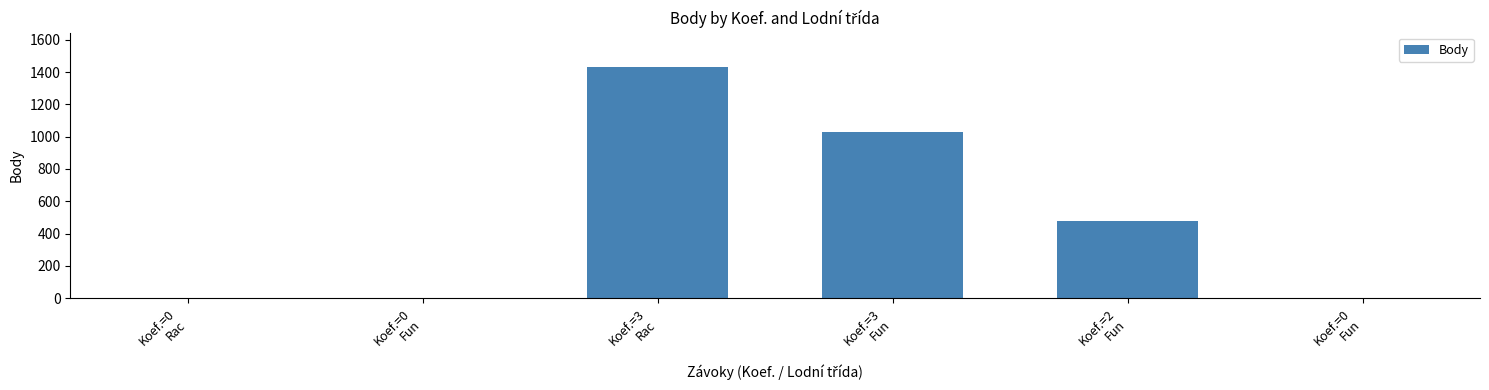

How many data points does each series have?

6